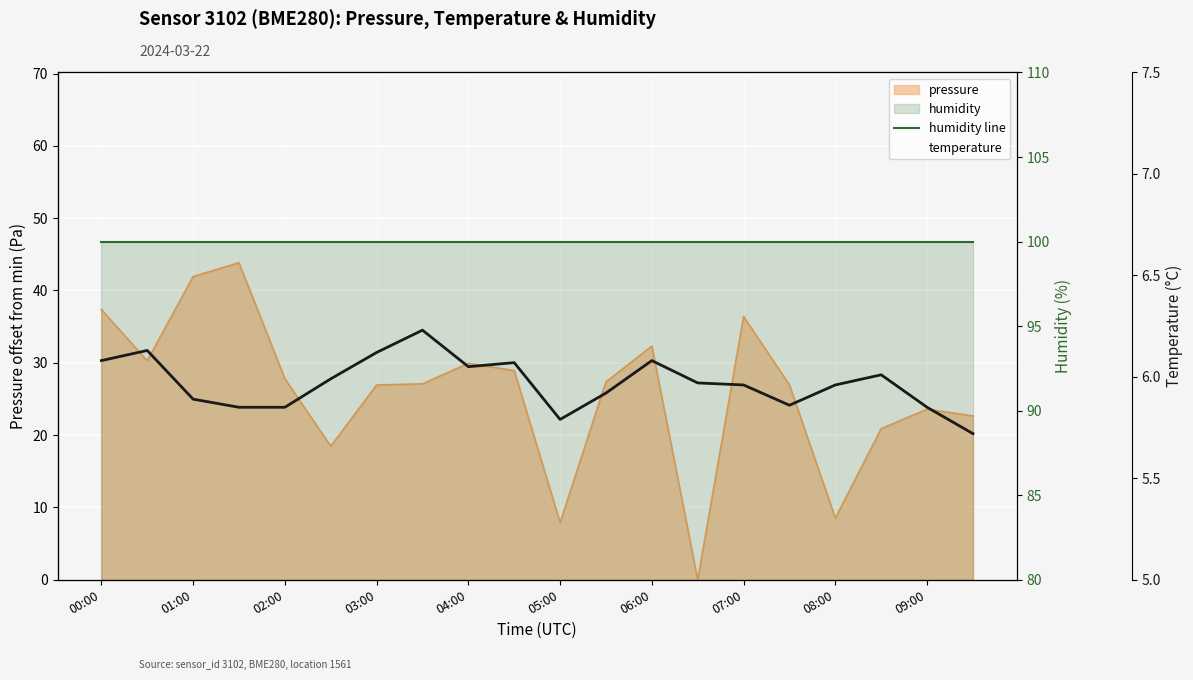

What is the average value of the temperature series?

6.0